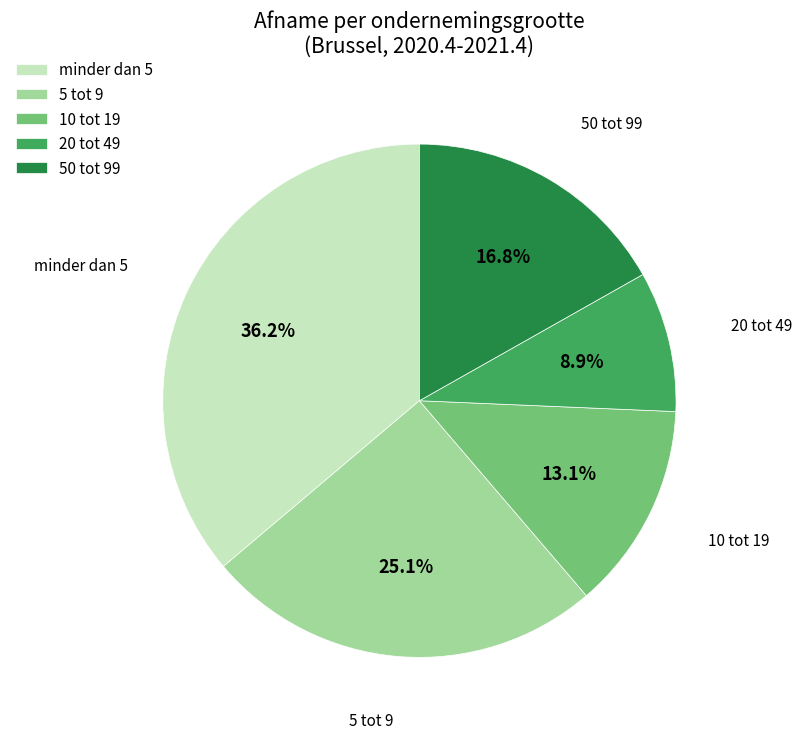

Count the number of slices in the pie.

5